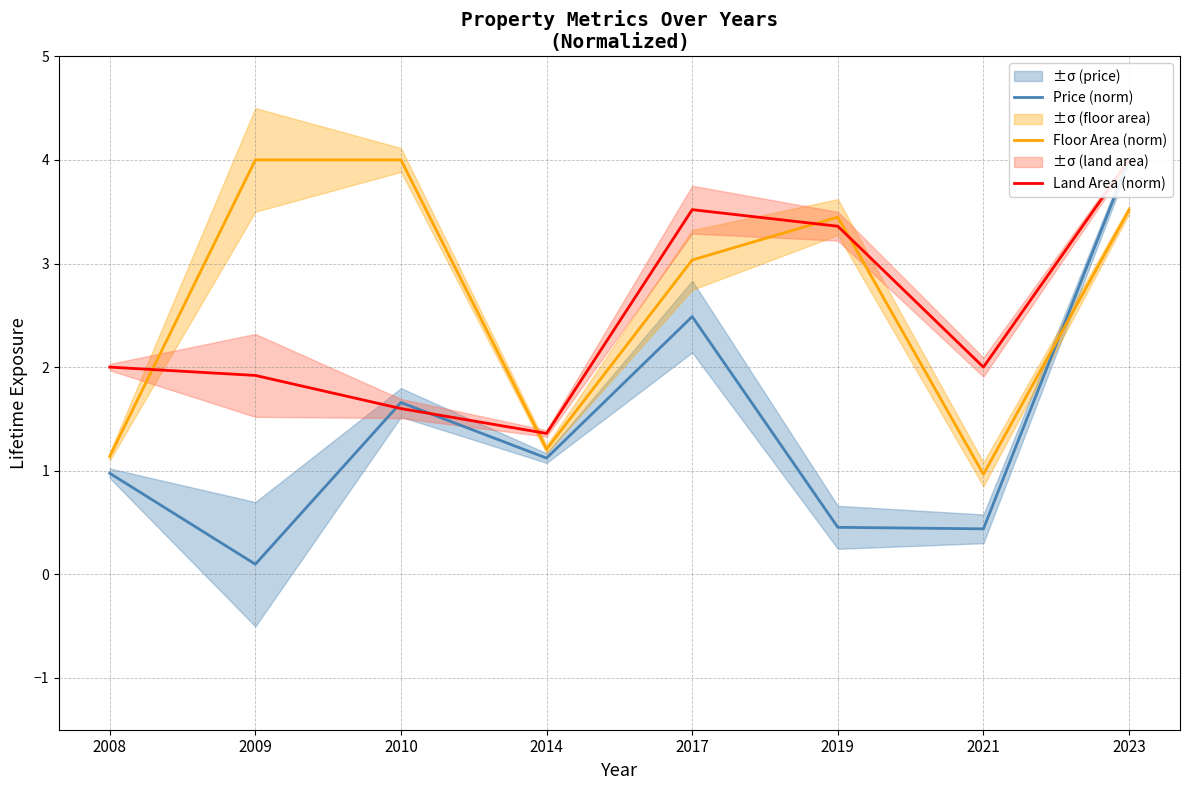

What is the spread (max minus min) of values at 2014?

0.2